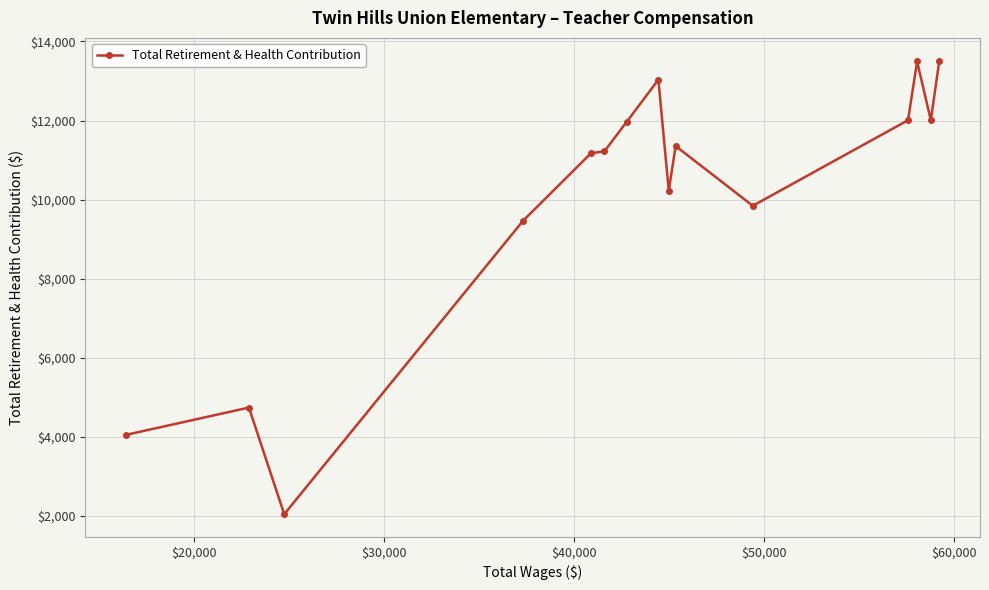

What is the average value?

10010.3